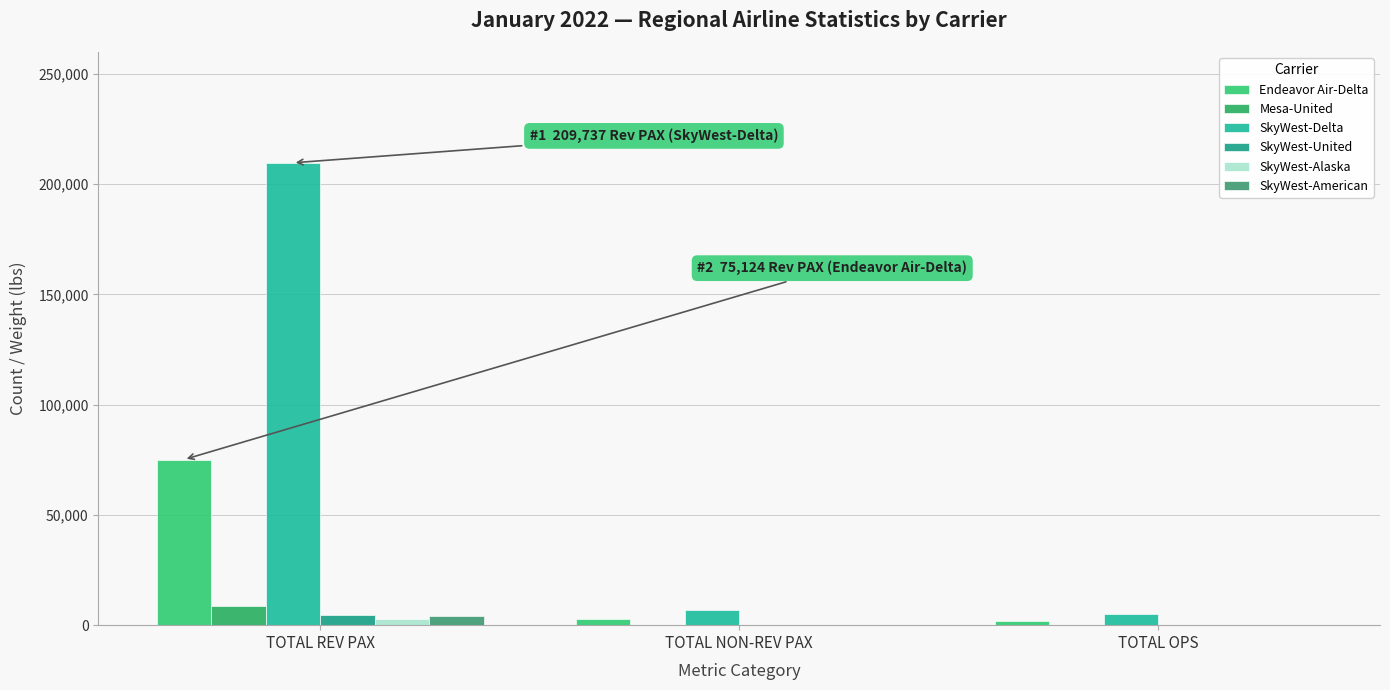

What are all the series names shown in the legend?

Endeavor Air-Delta, Mesa-United, SkyWest-Delta, SkyWest-United, SkyWest-Alaska, SkyWest-American